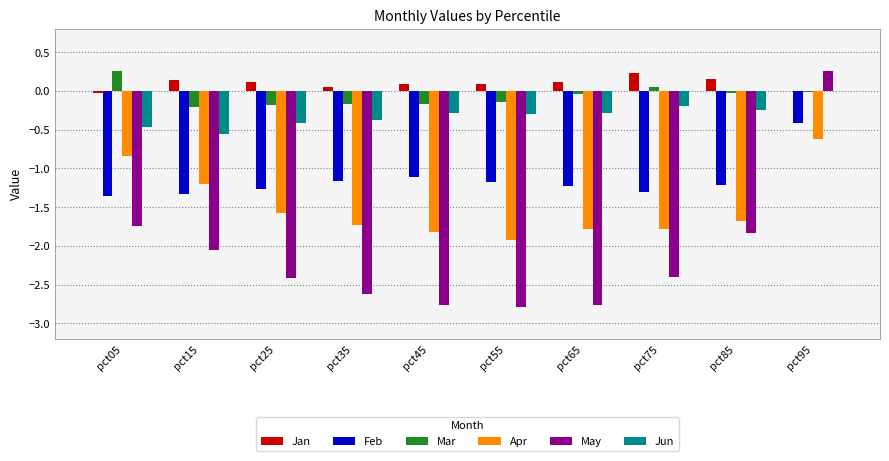

Is the value of May at pct55 greater than the value of Jun at pct45?

No